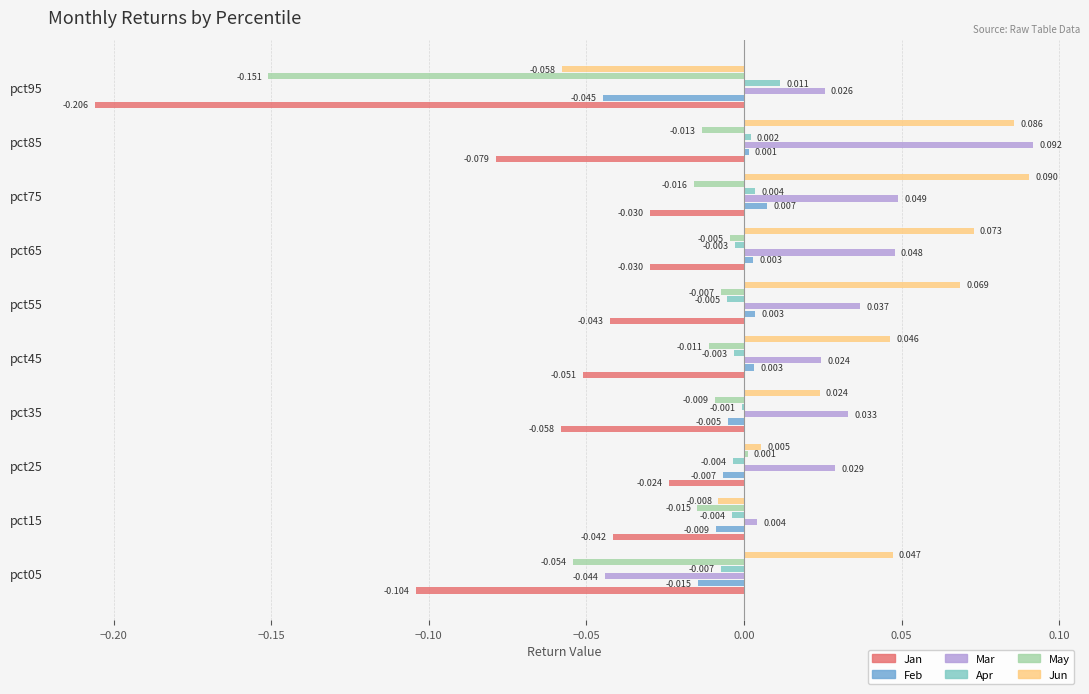

What are all the series names shown in the legend?

Jan, Feb, Mar, Apr, May, Jun